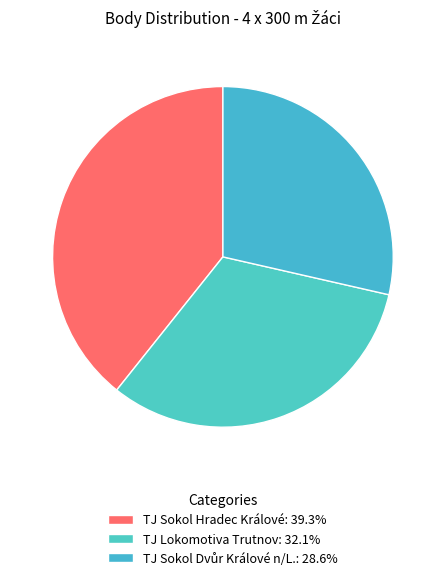

What is the smallest slice in the pie chart?

Erben, Paldus, Hojný D., Hojný V. (TJ Sokol Dvůr Králové n/L.)